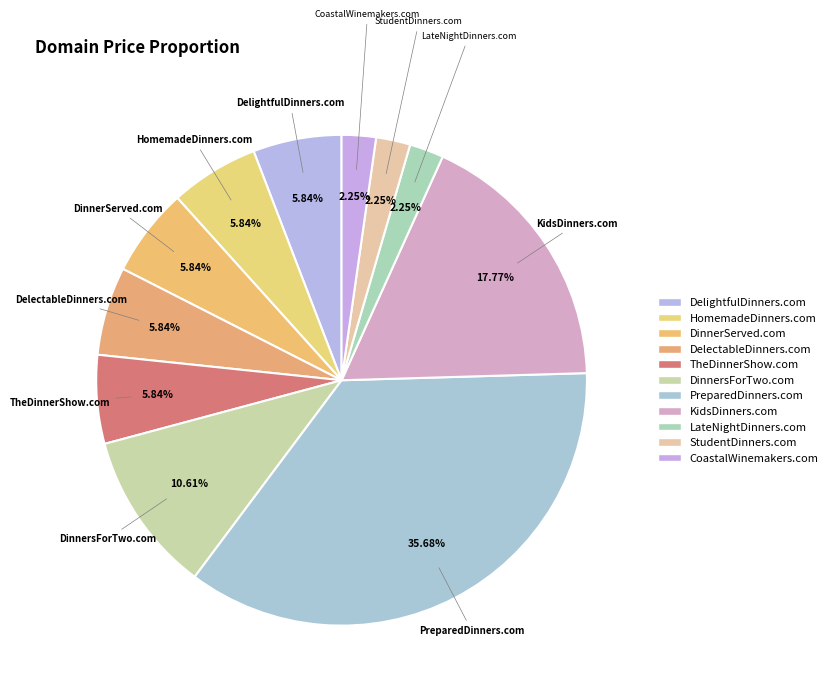

Does DelectableDinners.com represent more than half of the total?

No